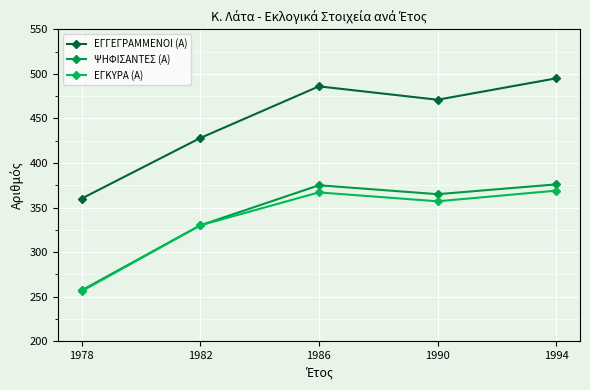

Is the value of ΕΓΓΕΓΡΑΜΜΕΝΟΙ (Α) at 1986 greater than the value of ΕΓΚΥΡΑ (Α) at 1982?

Yes